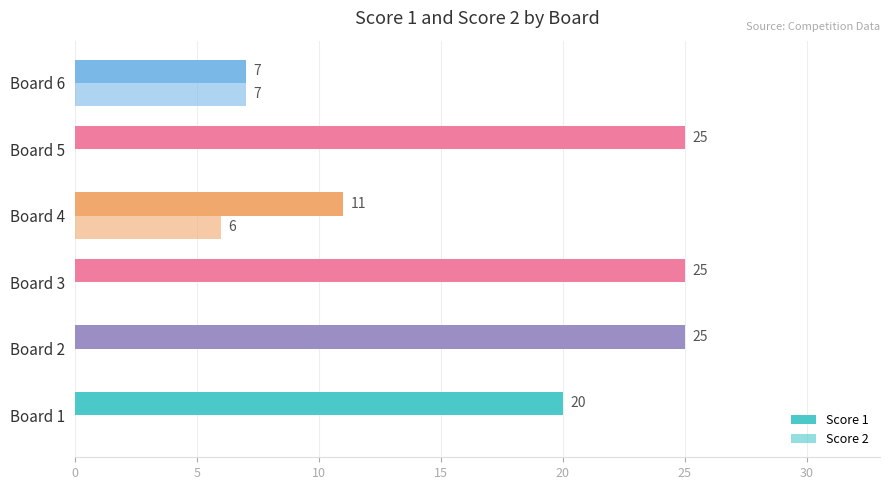

How many categories are shown in the chart?

6